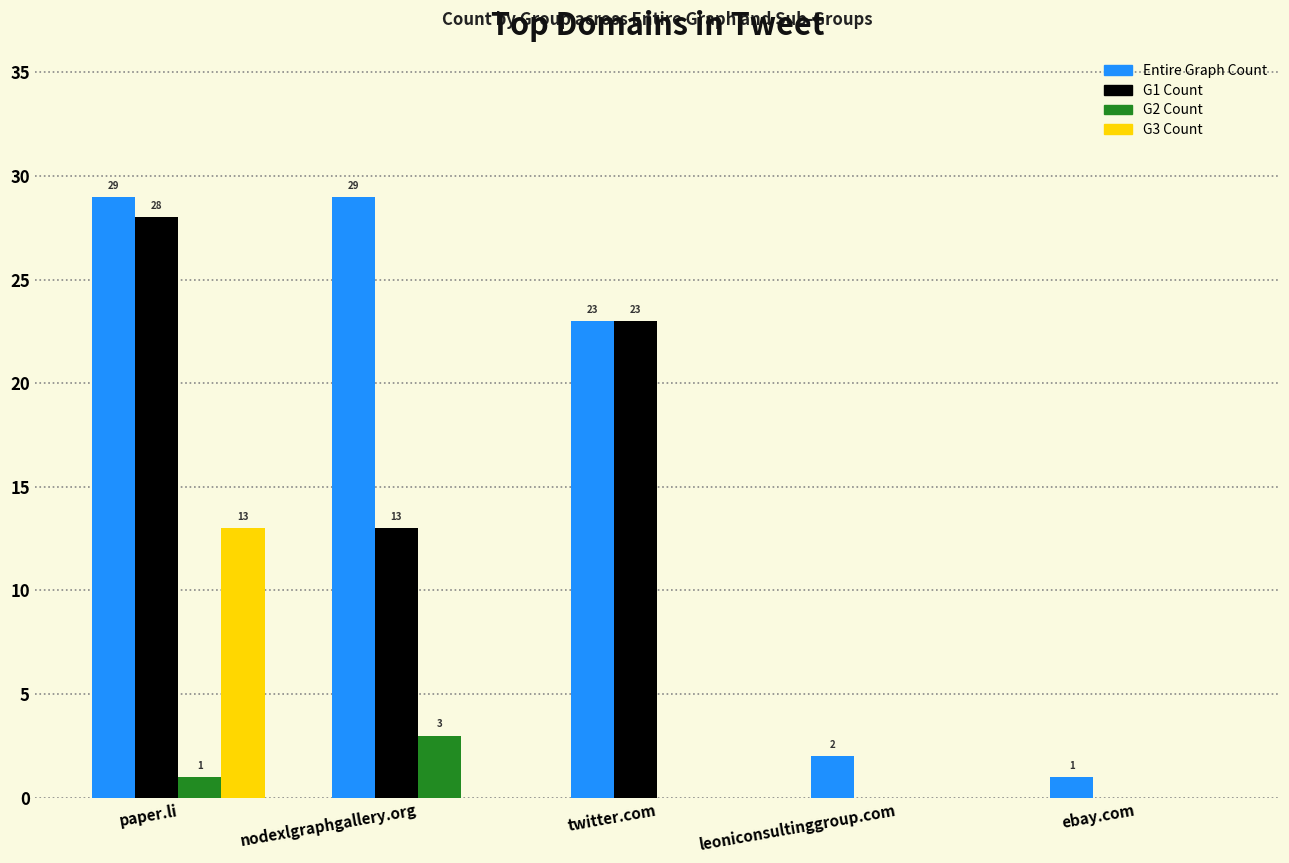

What is the sum of the G3 Count values at twitter.com and paper.li?

13